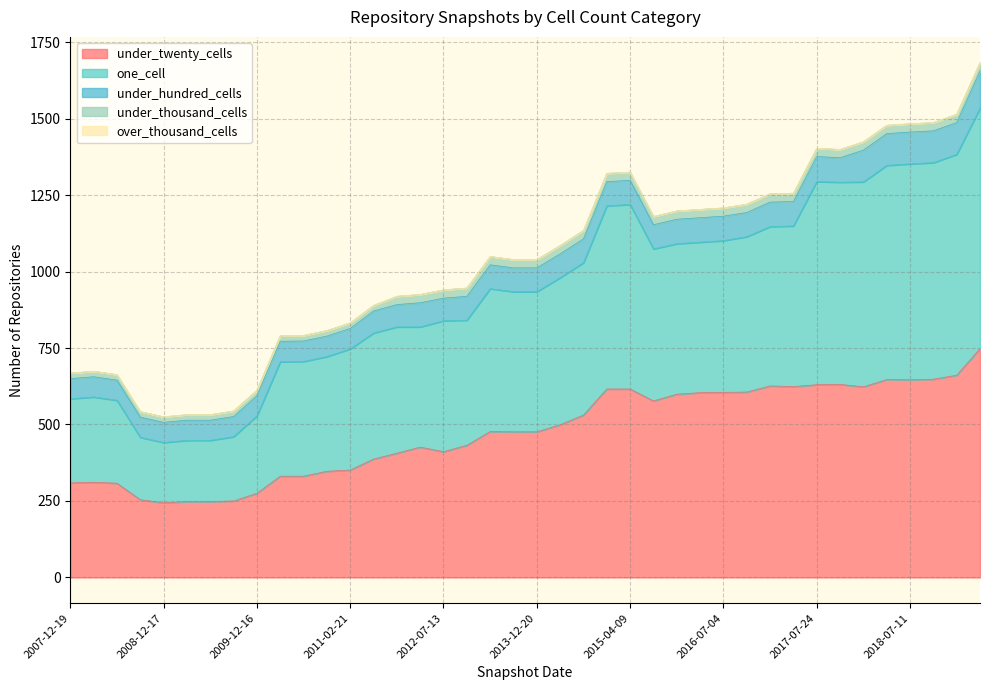

How many values in the one_cell series are below 467?

20